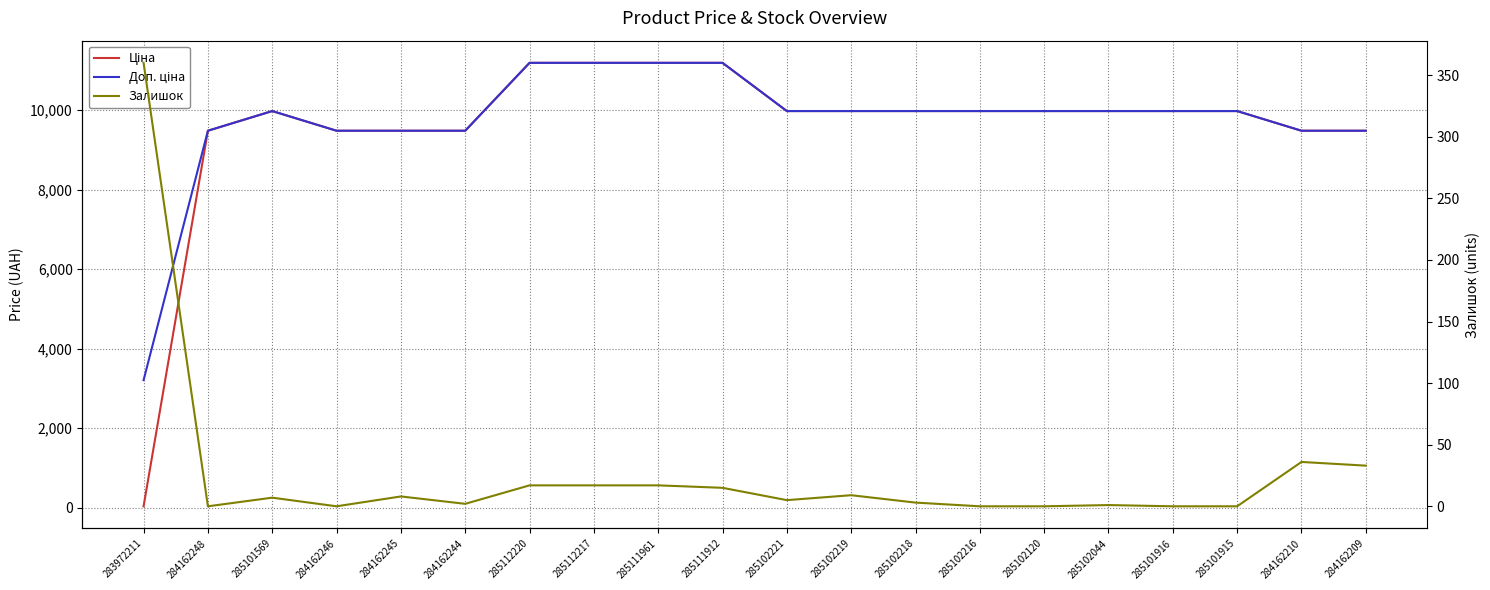

What position from the right is 285102216?

7